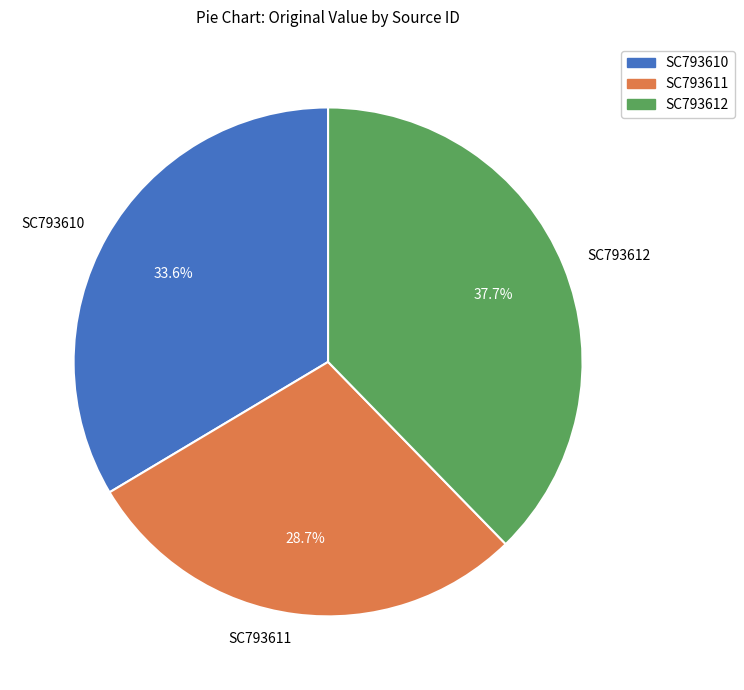

To the nearest percent, what portion does SC793610 represent?

34%